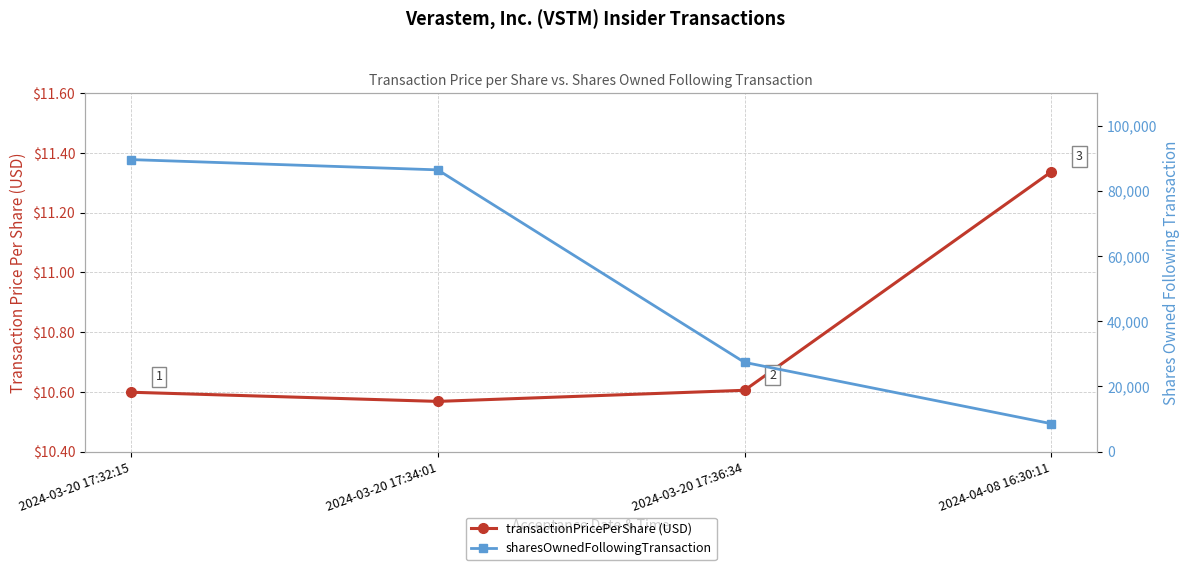

Which category has the lowest value in the sharesOwnedFollowingTransaction series?

2024-04-08 16:30:11